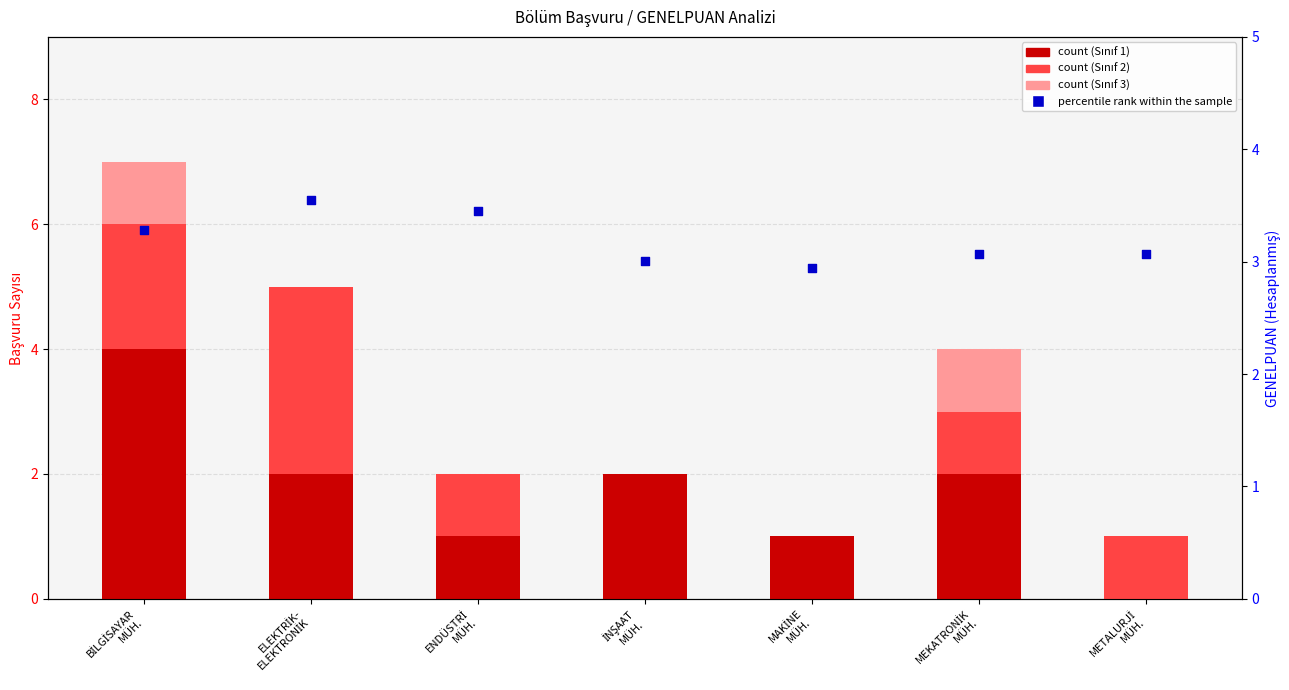

What are all the series names shown in the legend?

Sınıf 1, Sınıf 2, Sınıf 3, percentile rank within the sample